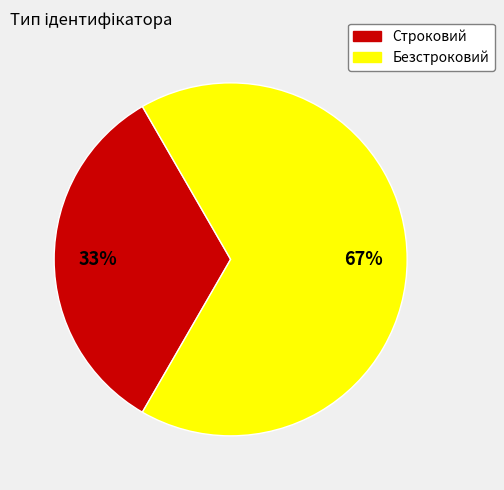

Is Строковий the majority of the pie?

No